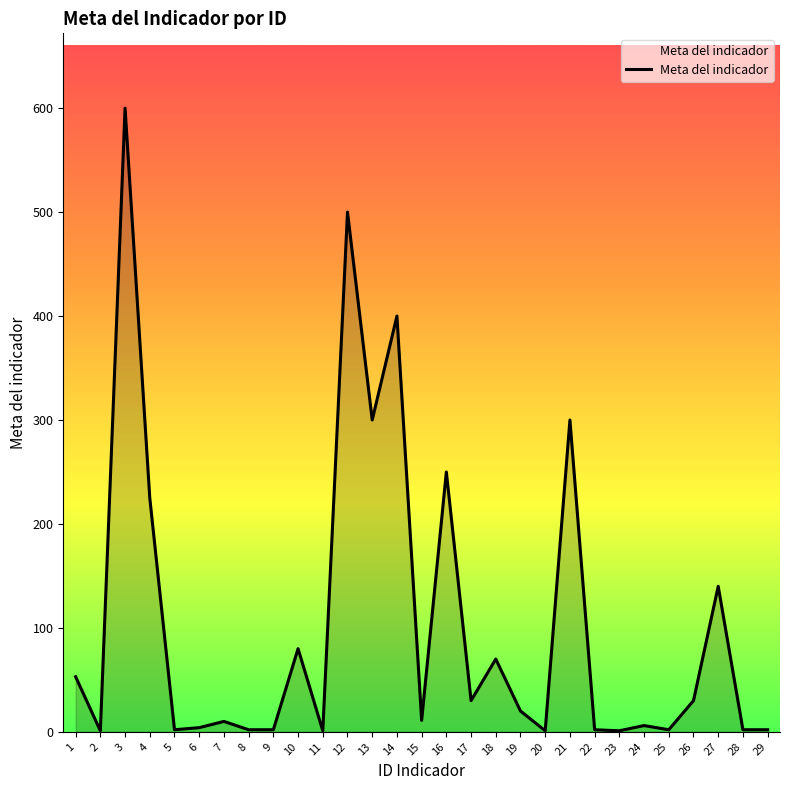

True or false: there are more than 2 points higher than both neighbors.

True